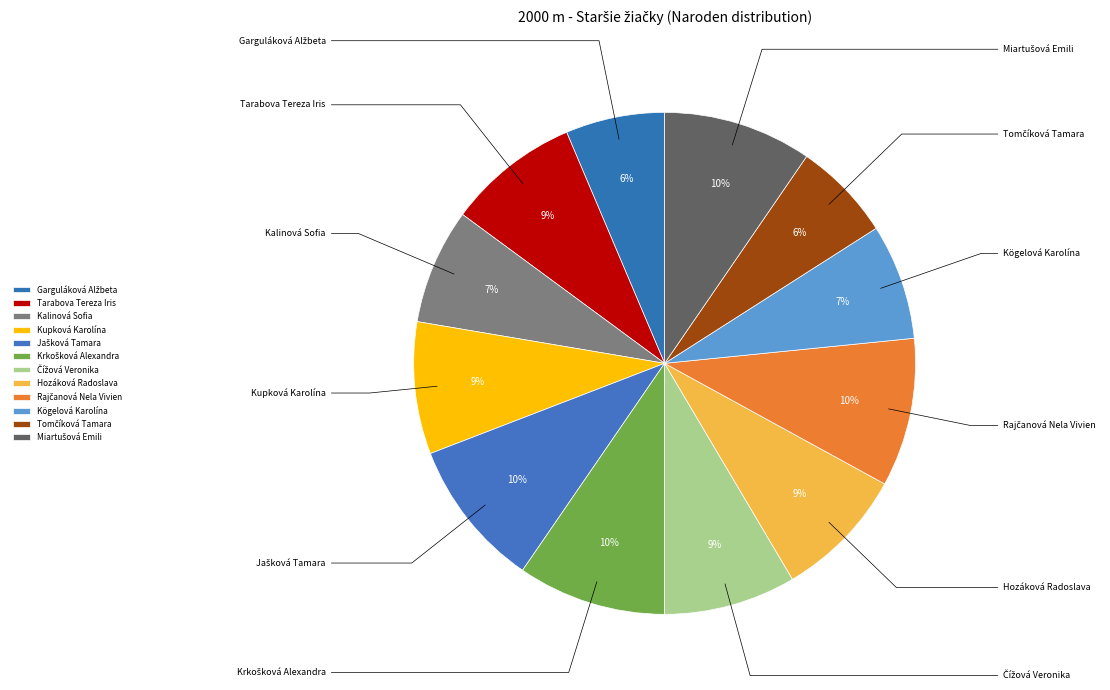

How many segments does this pie chart have?

12